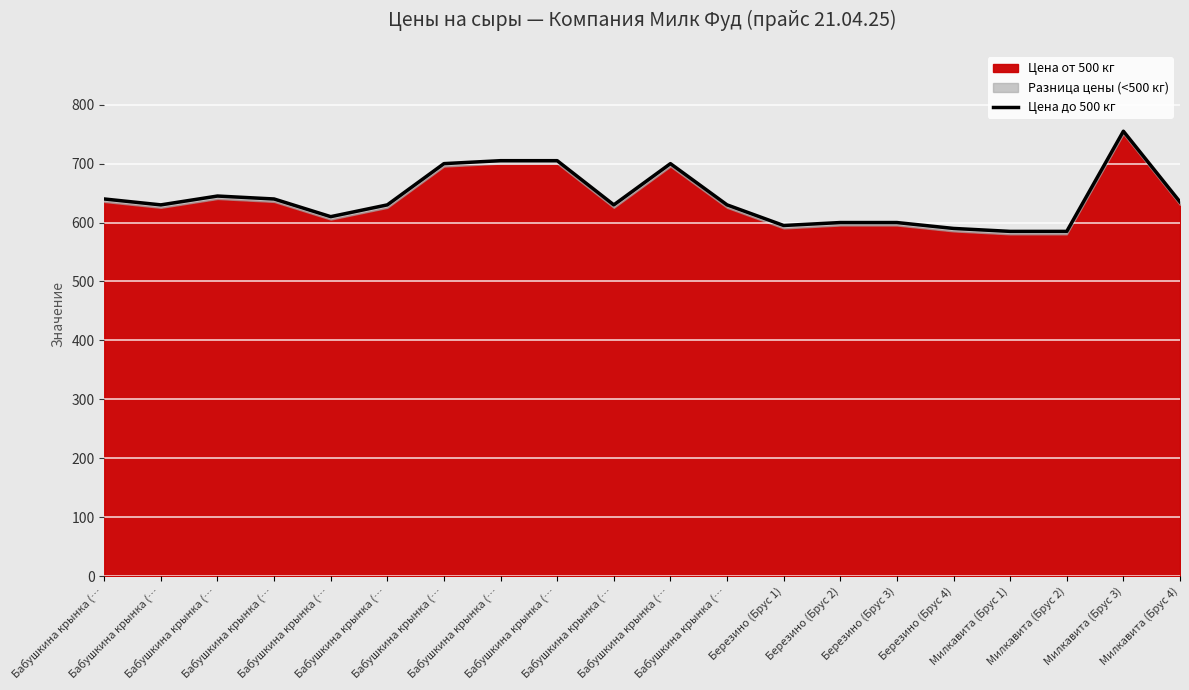

What is the greatest value displayed?

755